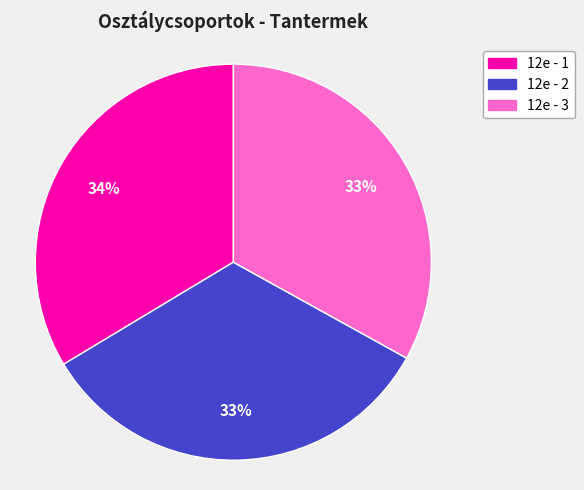

Count the number of slices in the pie.

3